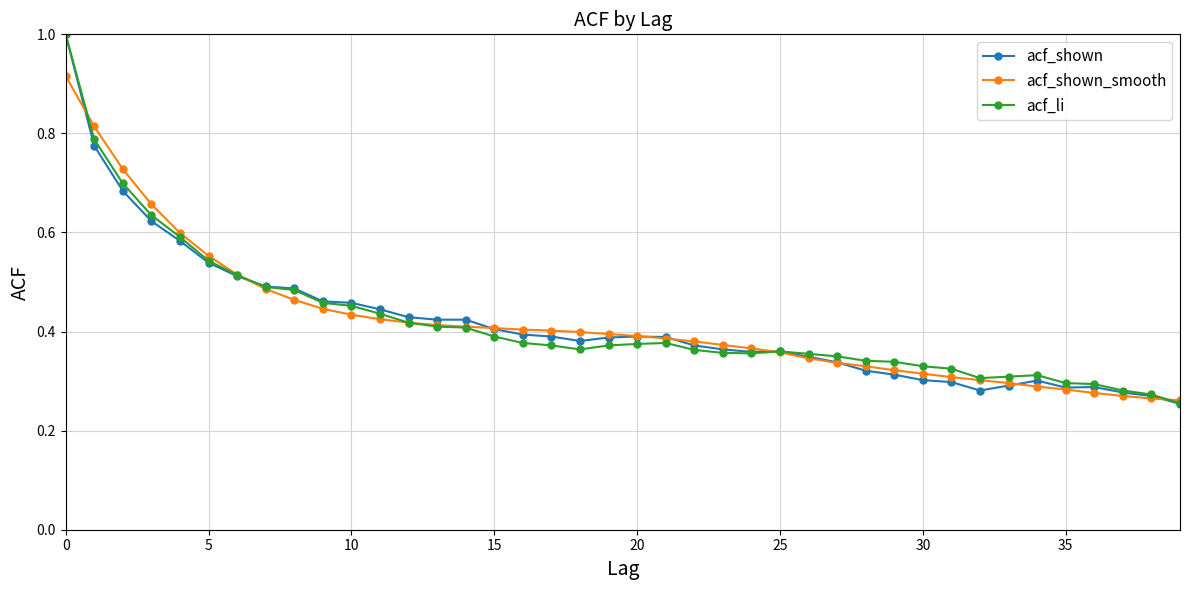

Which series has the widest spread of values?

acf_shown